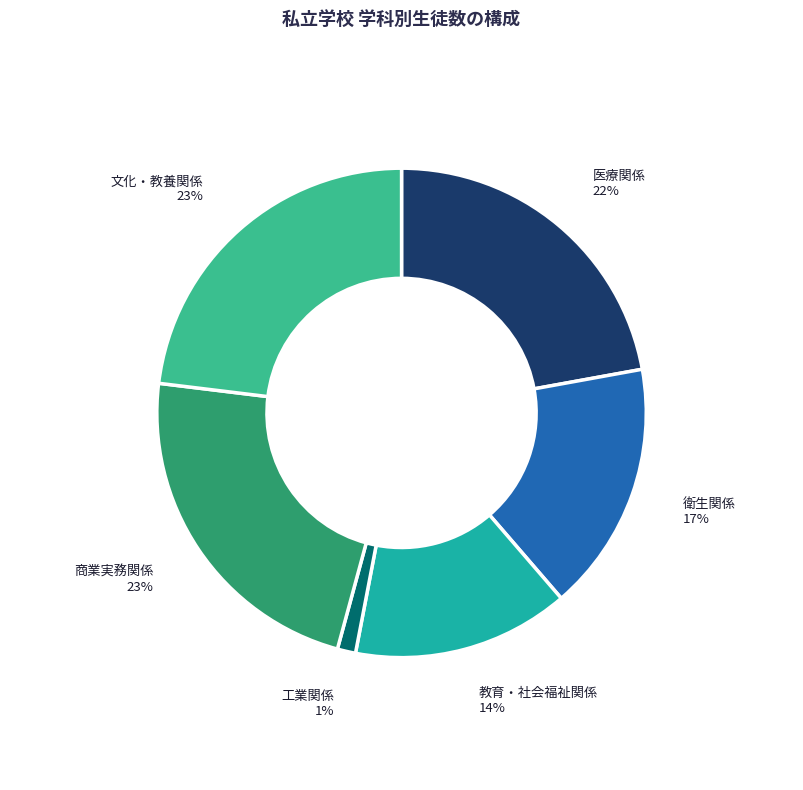

To the nearest percent, what is the difference between the largest and smallest slice percentages?

22%